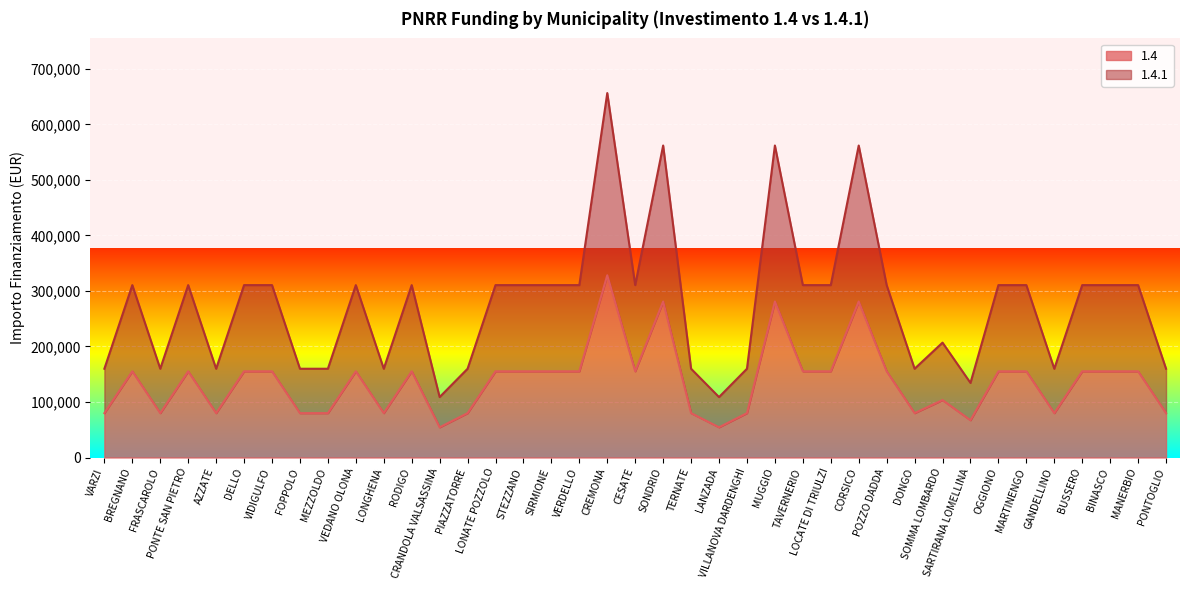

In 1.4, how many points are lower than both neighbors (excluding endpoints)?

9